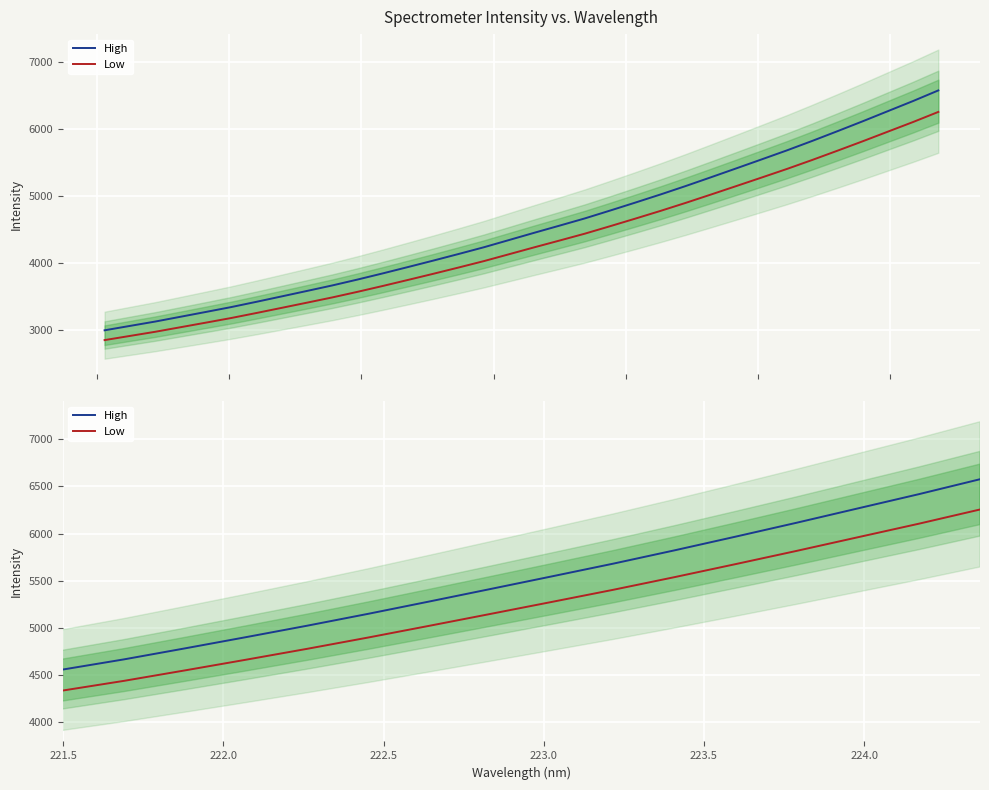

What is the minimum value shown in the chart?

2851.4